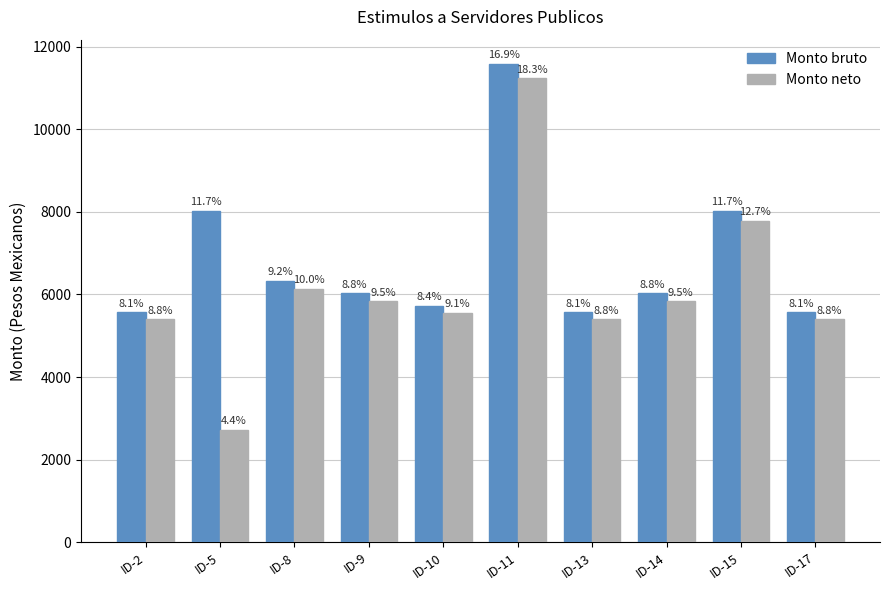

Between ID-14 and ID-10, which is larger?

ID-14